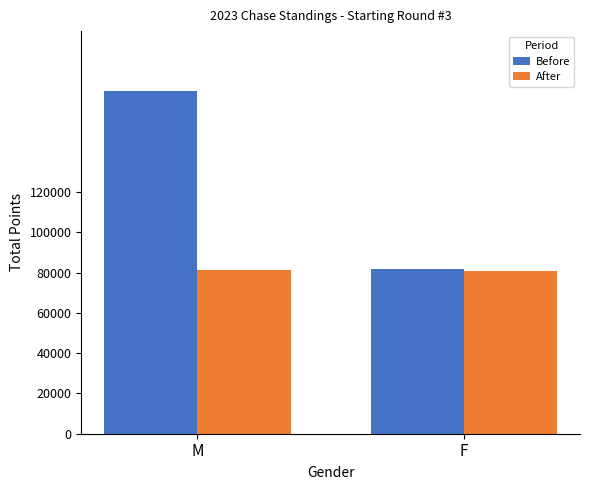

How many data points does each series have?

2